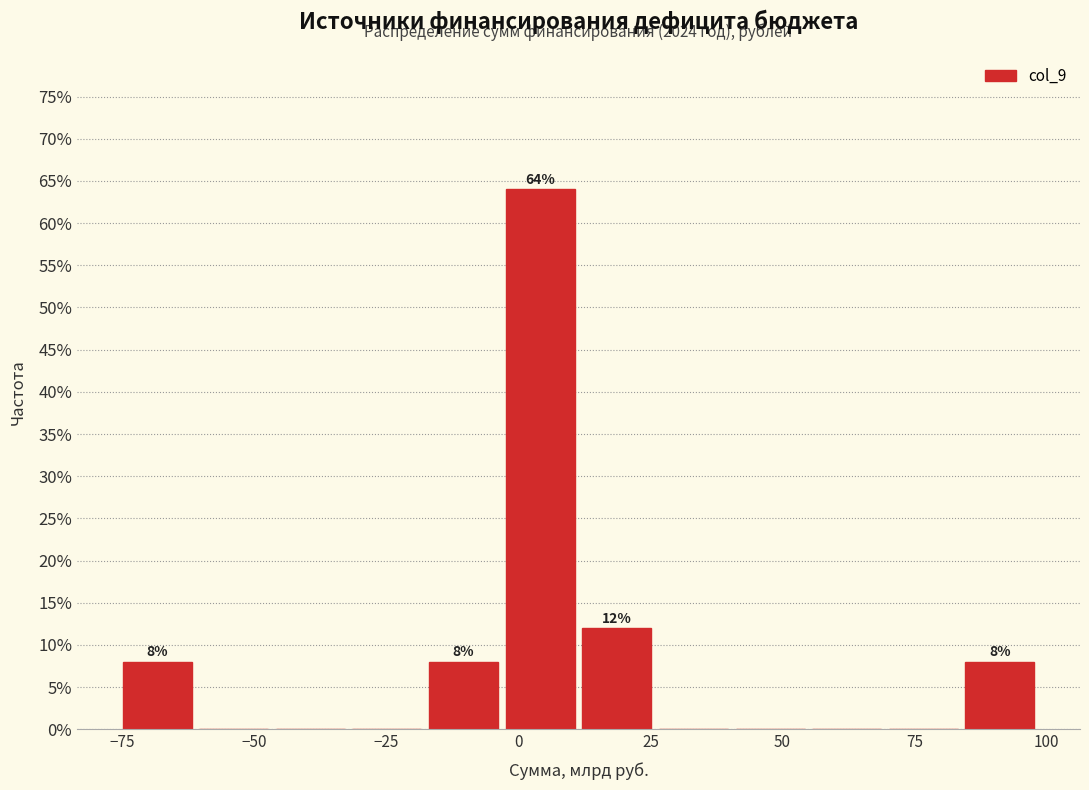

Read against the x-axis, roughly where is the centre of the tallest bar?

5